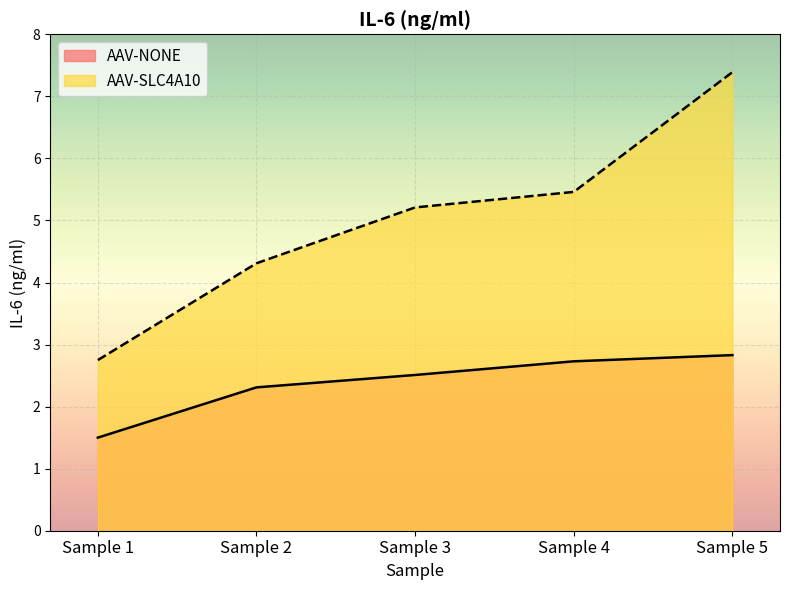

What is the average value of the AAV-NONE series?

2.4